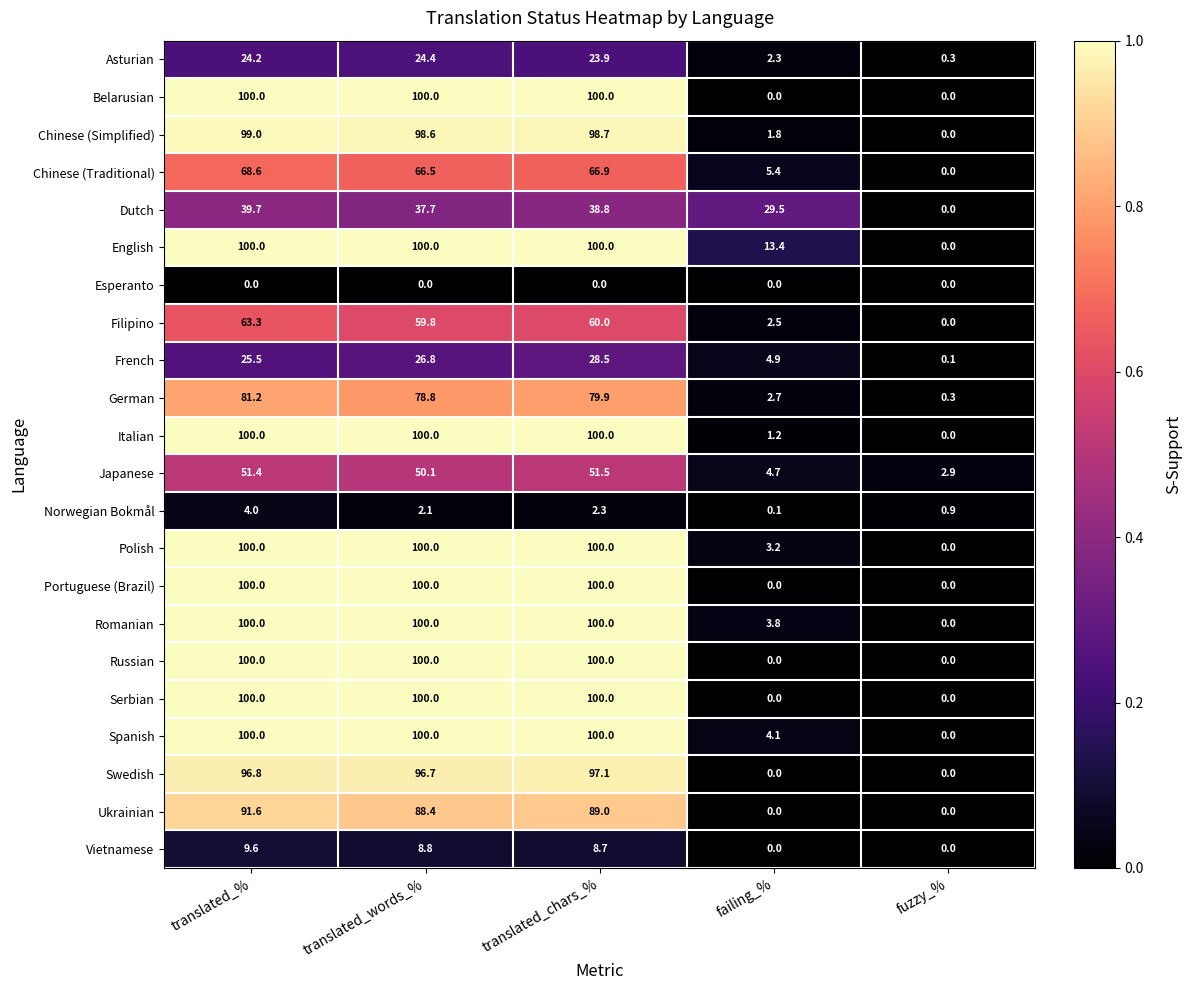

What is the sum of all French values?

85.8